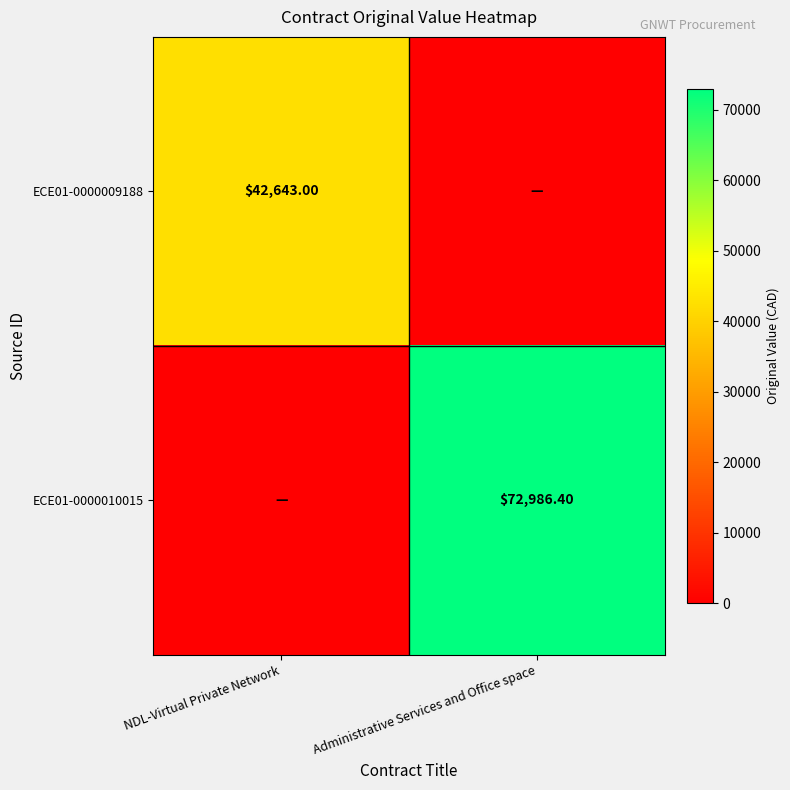

Which has a higher value, NDL-Virtual Private Network or Administrative Services and Office space?

NDL-Virtual Private Network